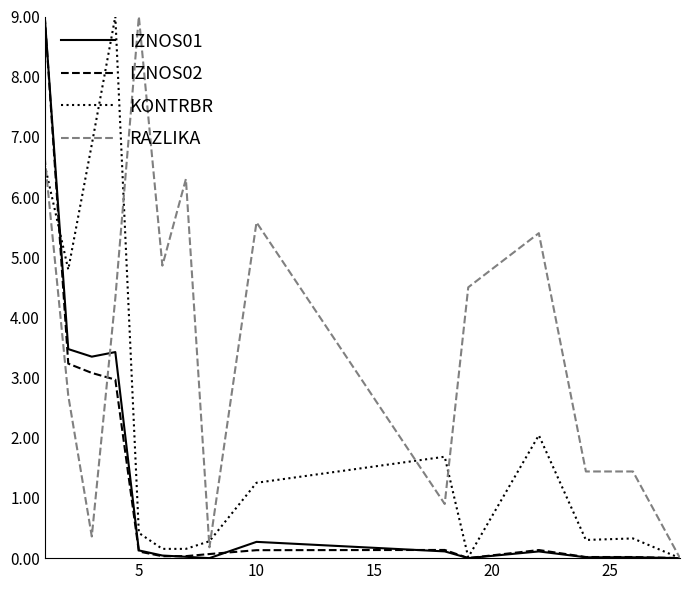

Which series has the largest total across all categories?

RAZLIKA